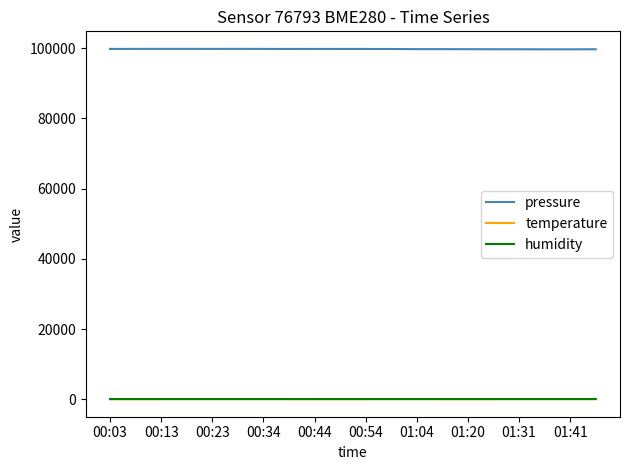

True or false: temperature and pressure intersect in this chart.

False